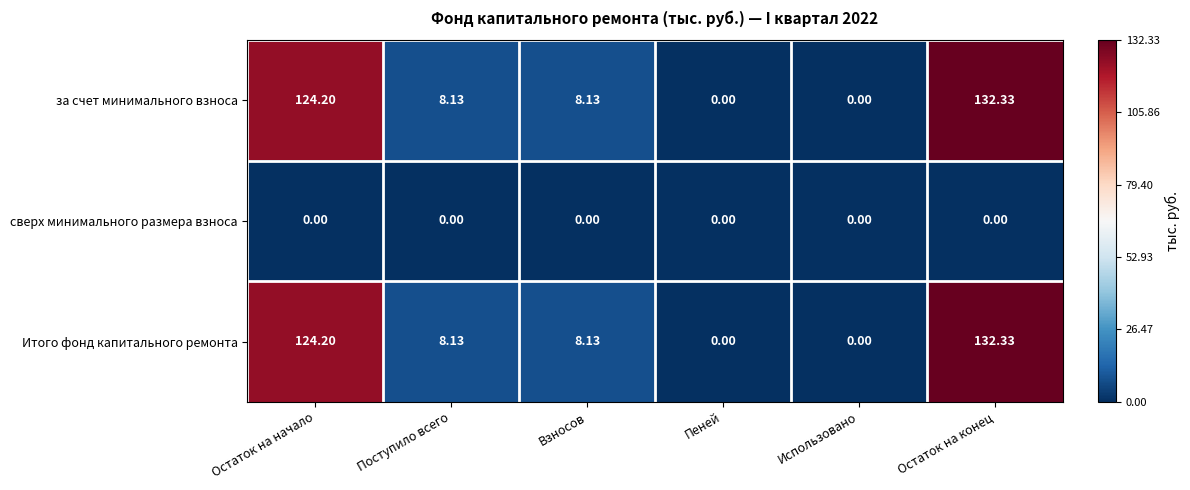

At which category is the sum across all series the highest?

Остаток на конец